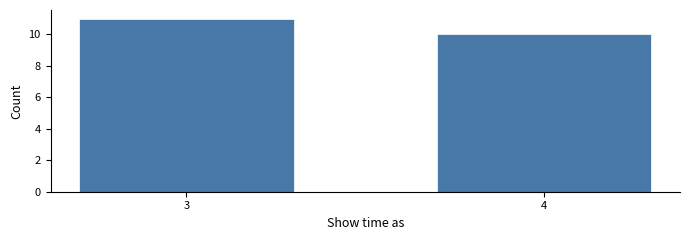

Reading right to left, list all the values displayed in this chart.

4=10	3=11